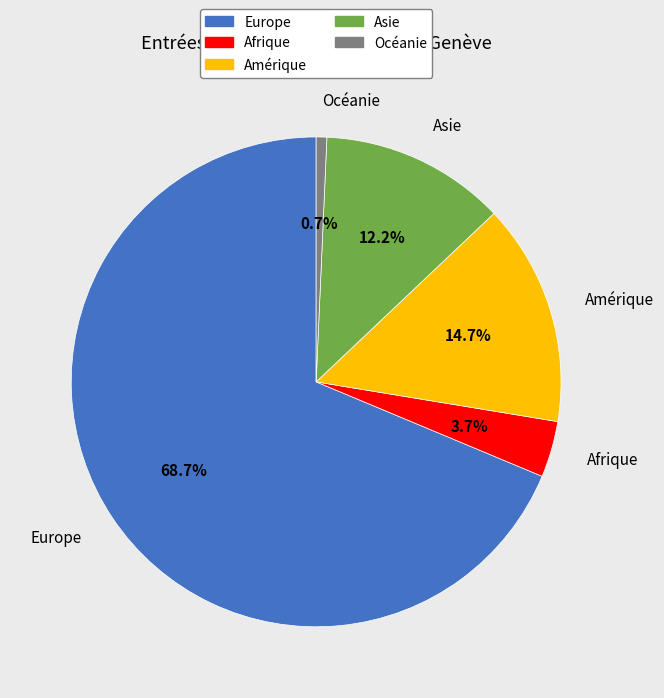

Between Asie and Europe, which is larger?

Europe